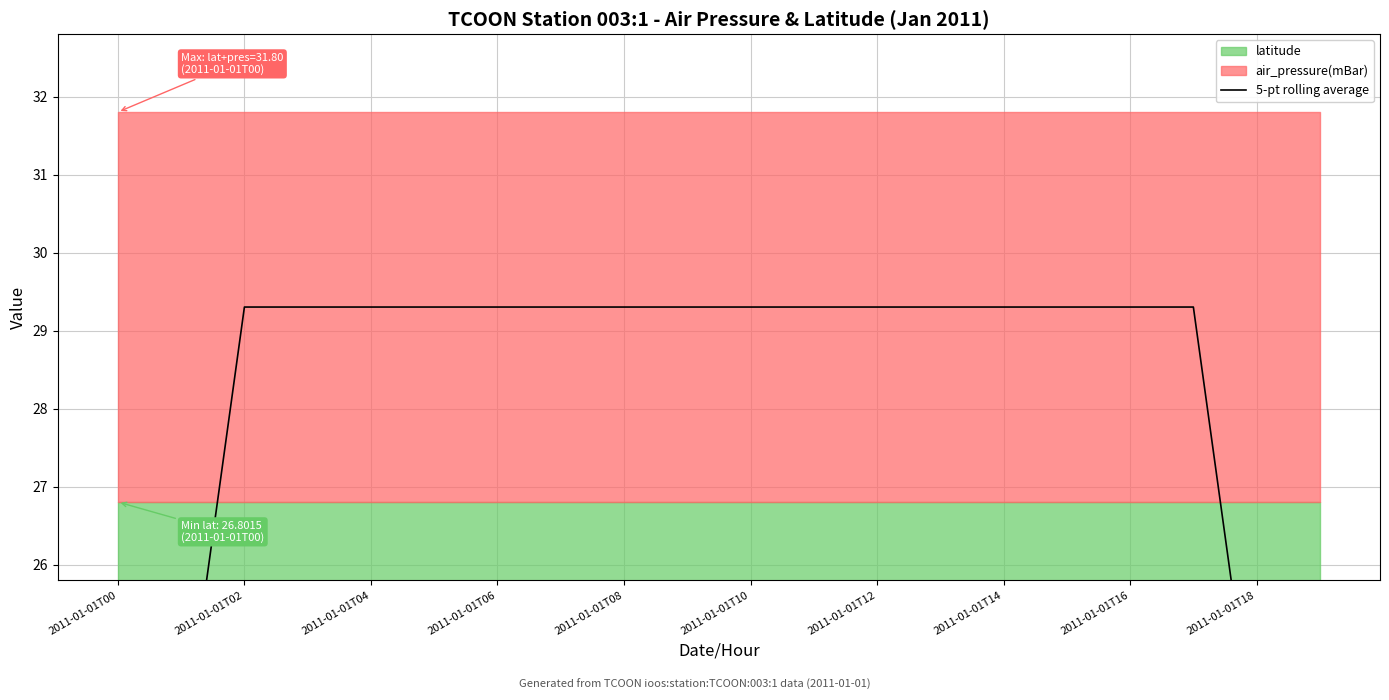

Approximately how many times larger is the value at 2011-01-01T18 compared to 13?

1.0